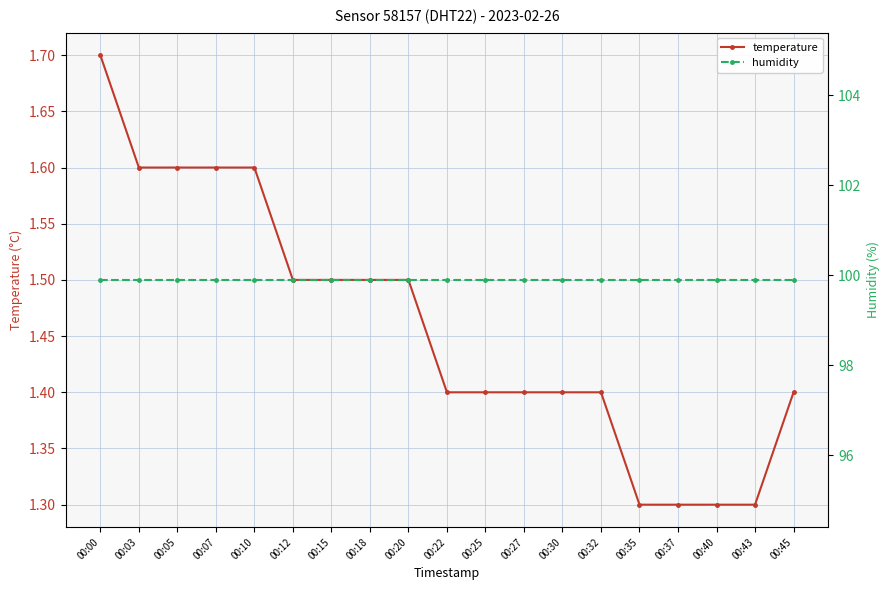

At which label is temperature closest to 1?

00:35